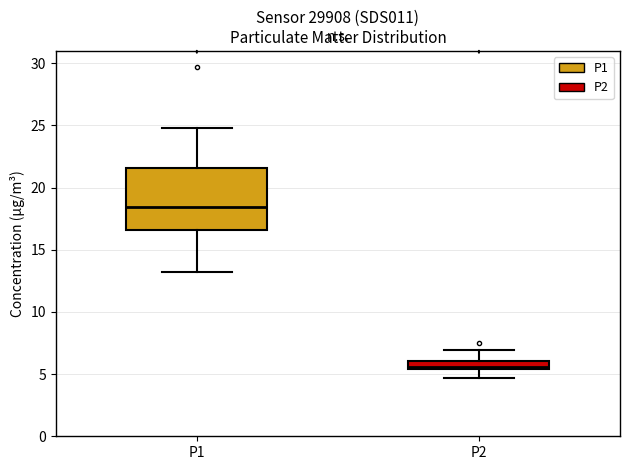

Comparing the boxes themselves (not the whiskers), which one is the tallest?

P1